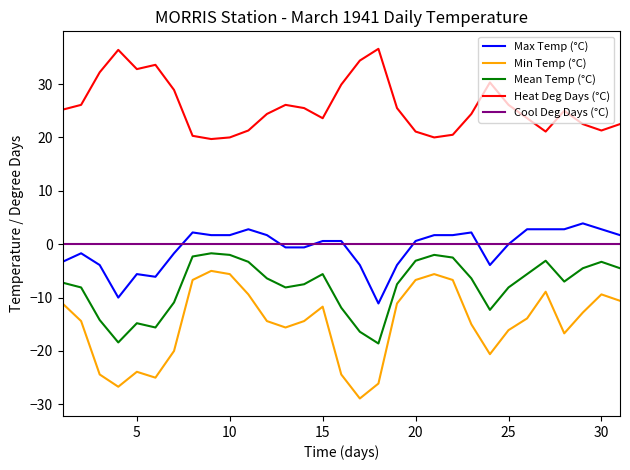

True or false: Heat Deg Days (°C) and Max Temp (°C) intersect in this chart.

False